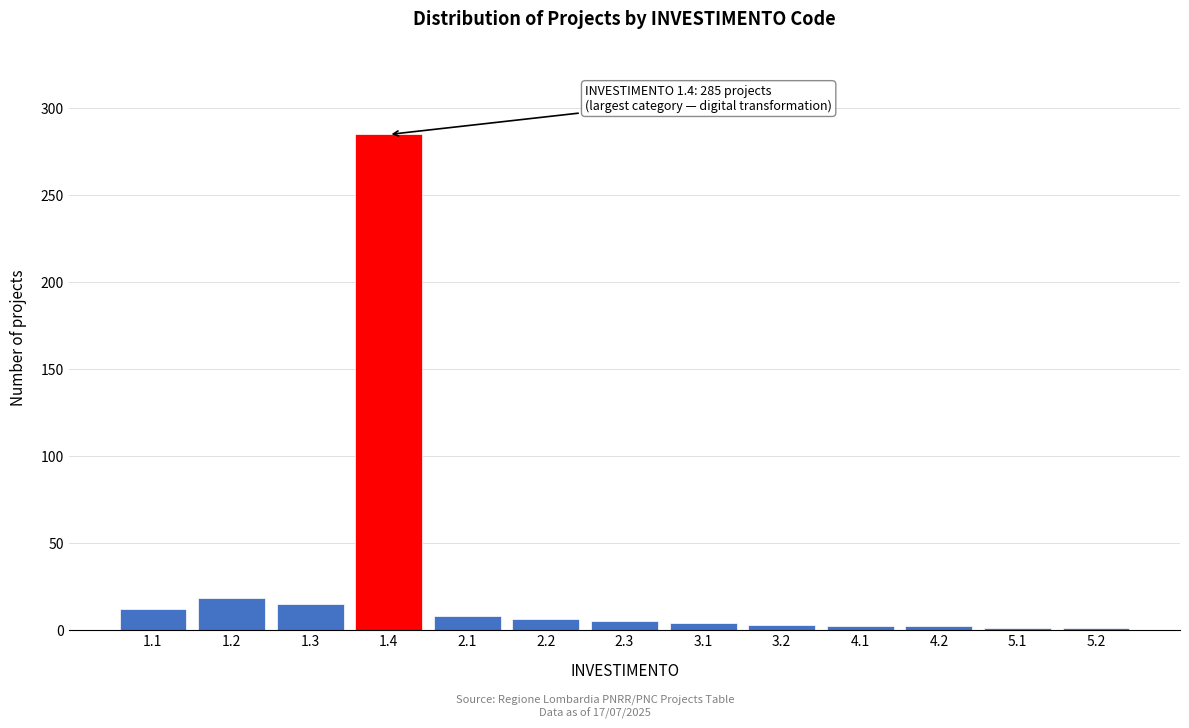

What is the sum of all values?

362